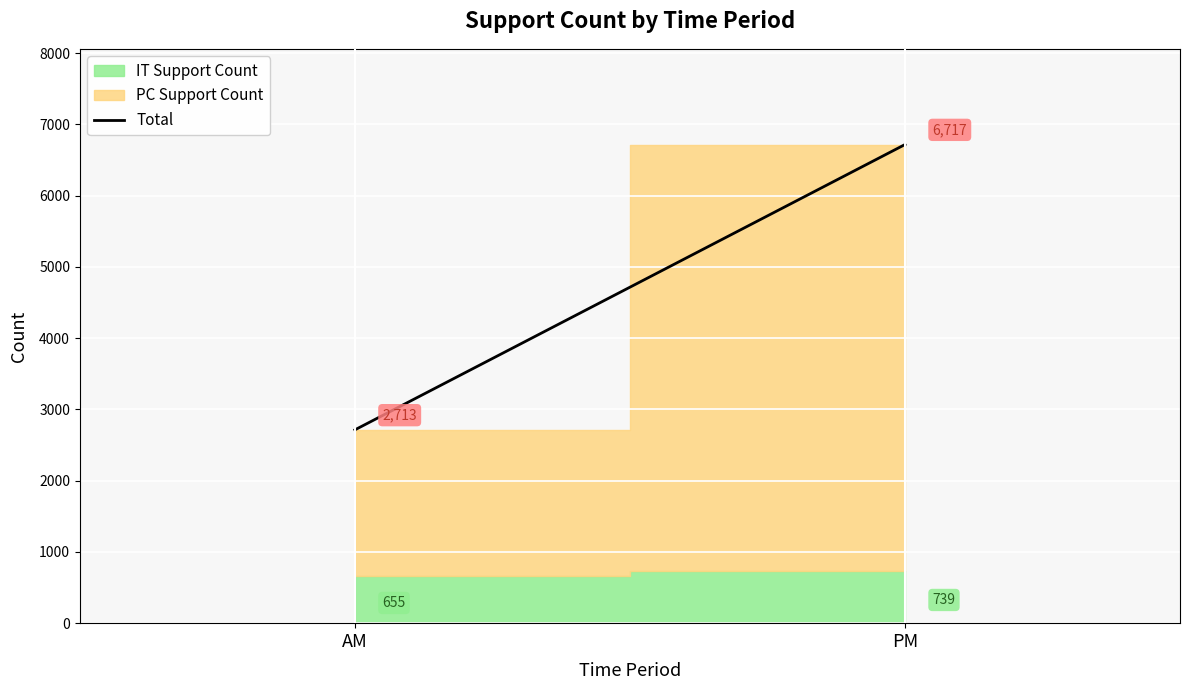

True or false: the data shows 4842 at AM.

False